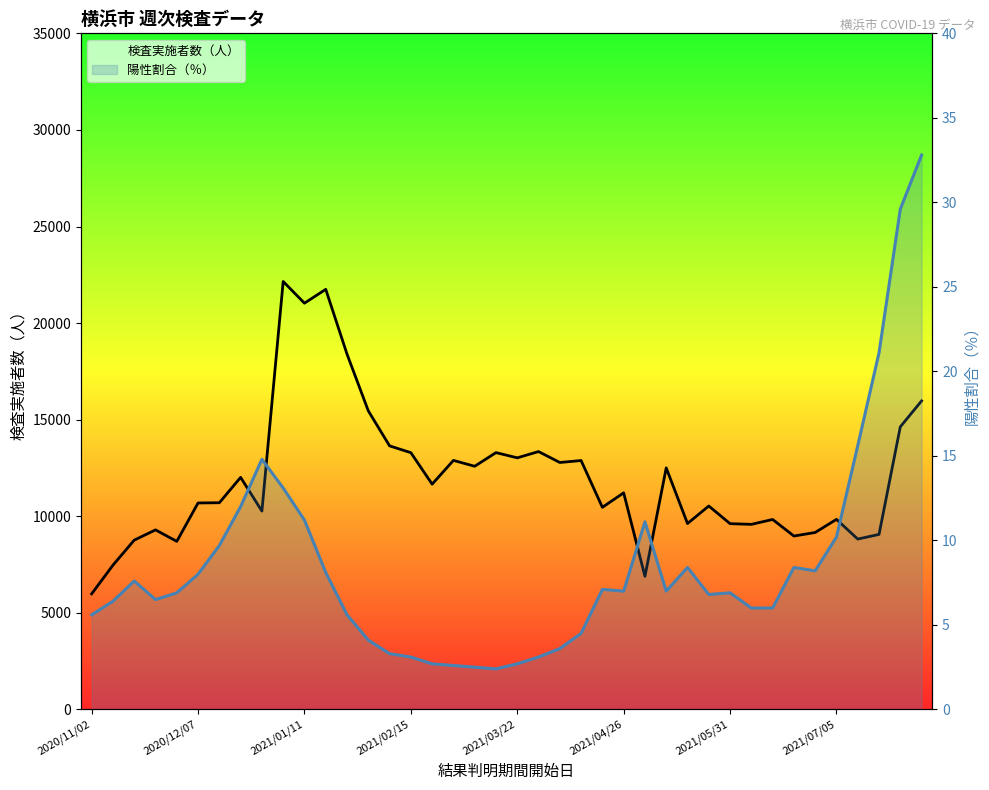

Reading left to right, extract all data points from this chart.

検査実施者数（人）: 5985.0	7469.0	8764.0	9295.0	8700.0	10689.0	10700.0	12013.0	10269.0	22154.0	21031.0	21747.0	18393.0	15457.0	13644.0	13292.0	11662.0	12891.0	12589.0	13295.0	13025.0	13349.0	12784.0	12885.0	10463.0	11213.0	6891.0	12505.0	9624.0	10531.0	9617.0	9581.0	9835.0	8977.0	9161.0	9839.0	8820.0	9060.0	14630.0	15972.0
陽性割合（％）: 5.6	6.4	7.6	6.5	6.9	8.0	9.7	12.0	14.8	13.1	11.2	8.1	5.6	4.1	3.3	3.1	2.7	2.6	2.5	2.4	2.7	3.1	3.6	4.5	7.1	7.0	11.1	7.0	8.4	6.8	6.9	6.0	6.0	8.4	8.2	10.2	15.6	21.1	29.6	32.8